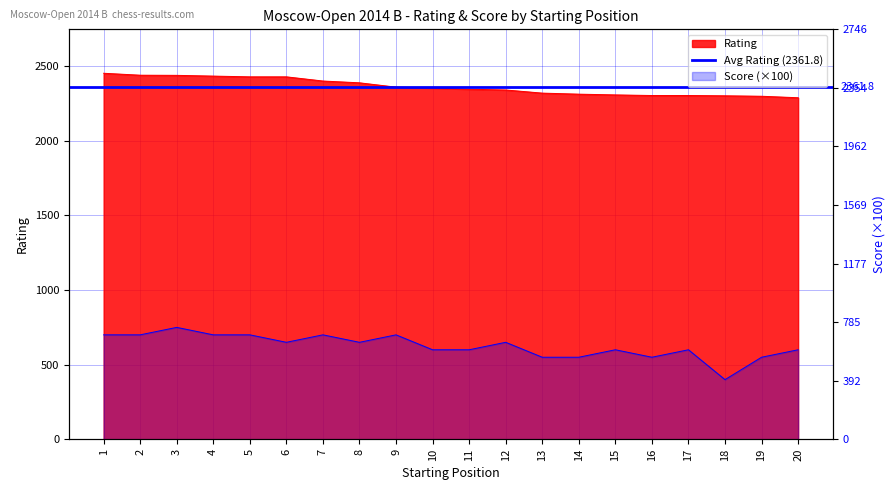

Is the value of Score at 13 greater than the value of Rating at 15?

No